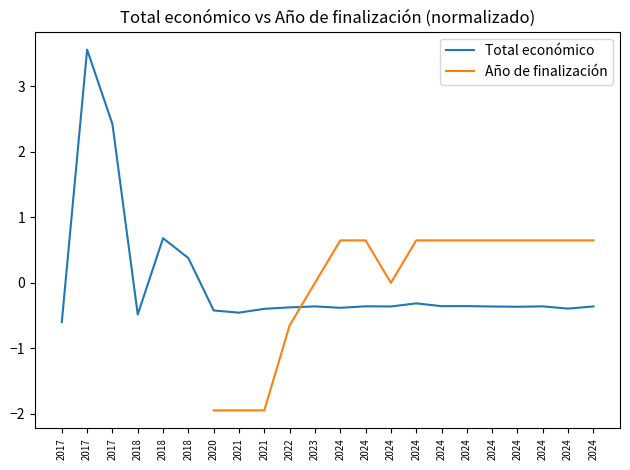

Between which two adjacent categories do Año de finalización and Total económico first intersect?

2022 and 2023